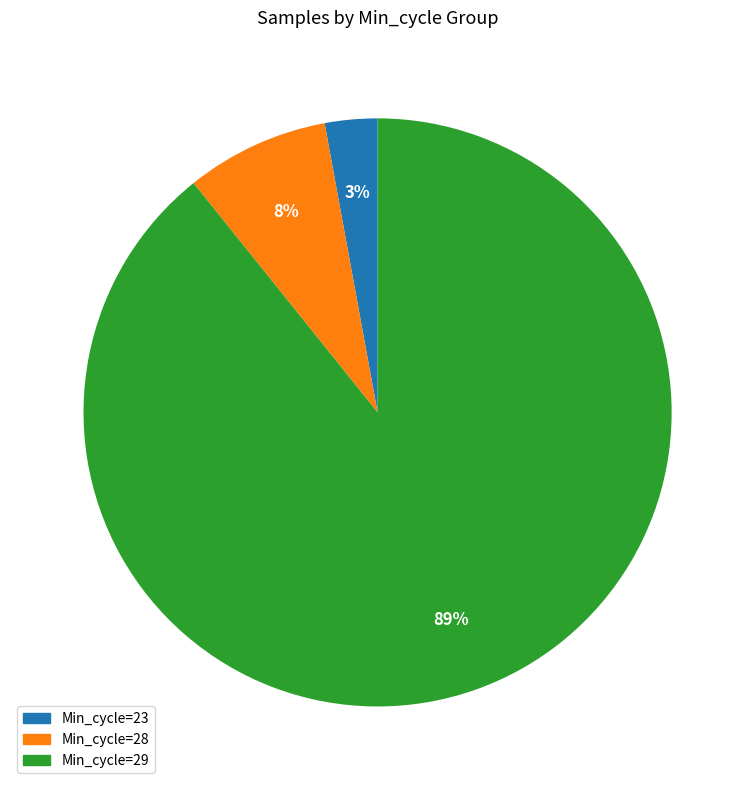

Is there a majority slice in this chart?

Yes